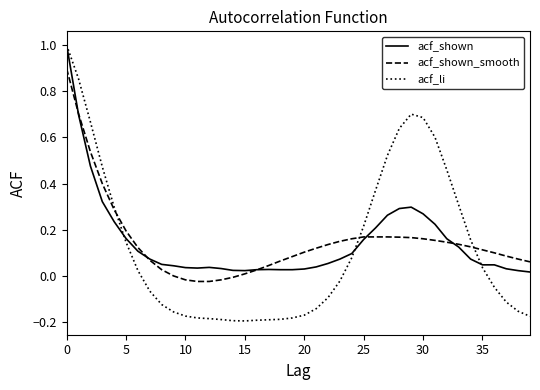

Which series has the largest range (max minus min)?

acf_li